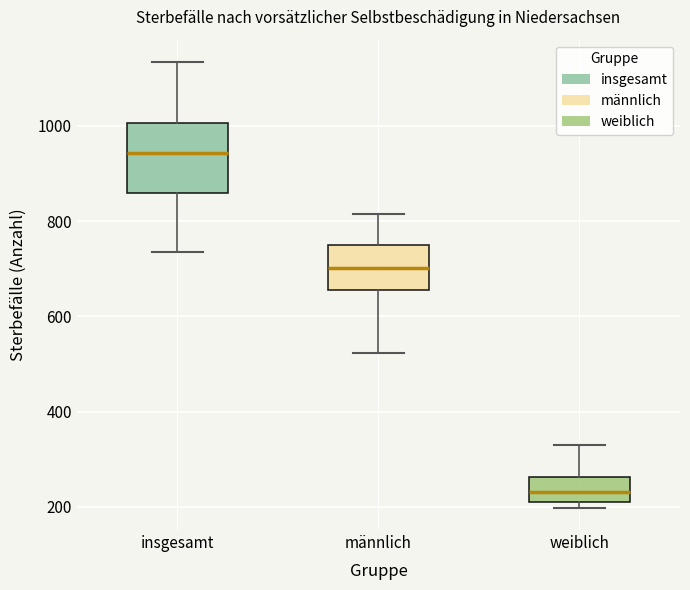

Comparing the boxes themselves (not the whiskers), which one is the tallest?

insgesamt